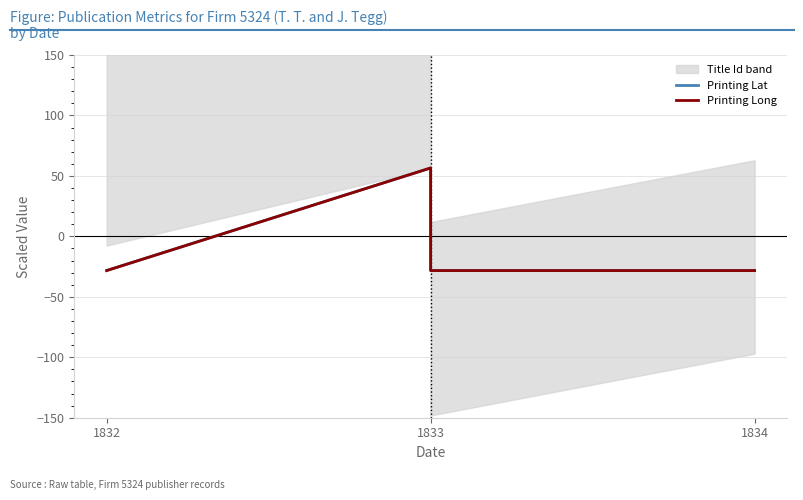

What is the label of the 3rd point from the left?

1834